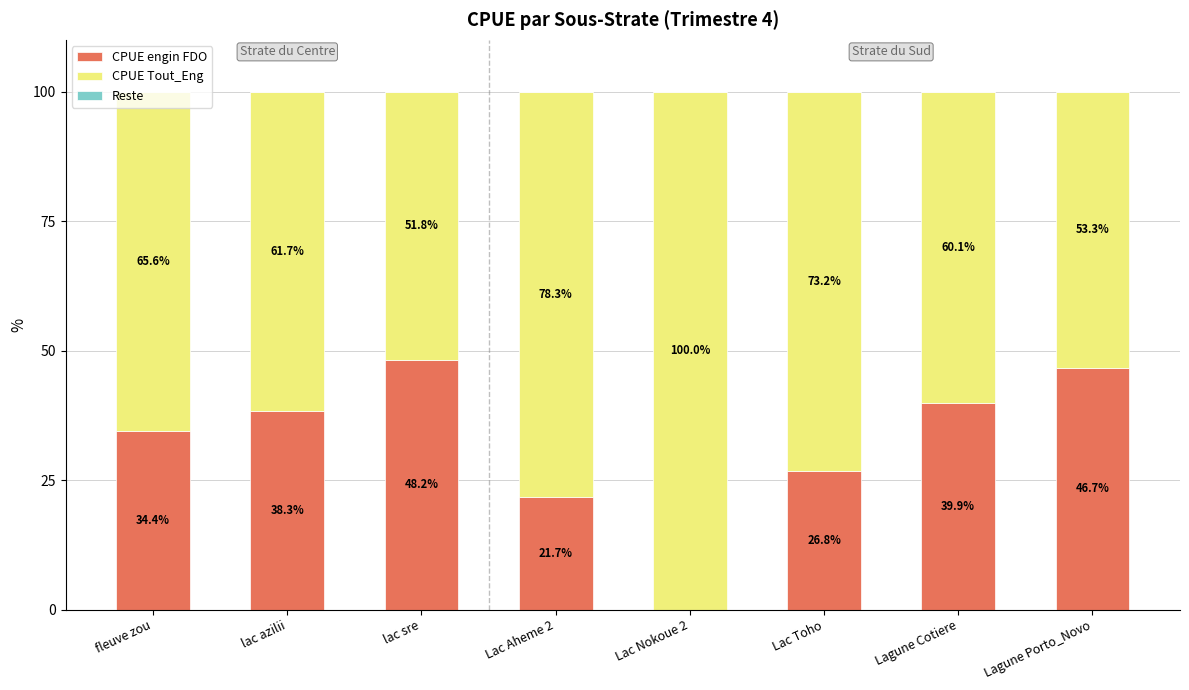

What is the total value across all series at Lac Aheme 2?

100.0